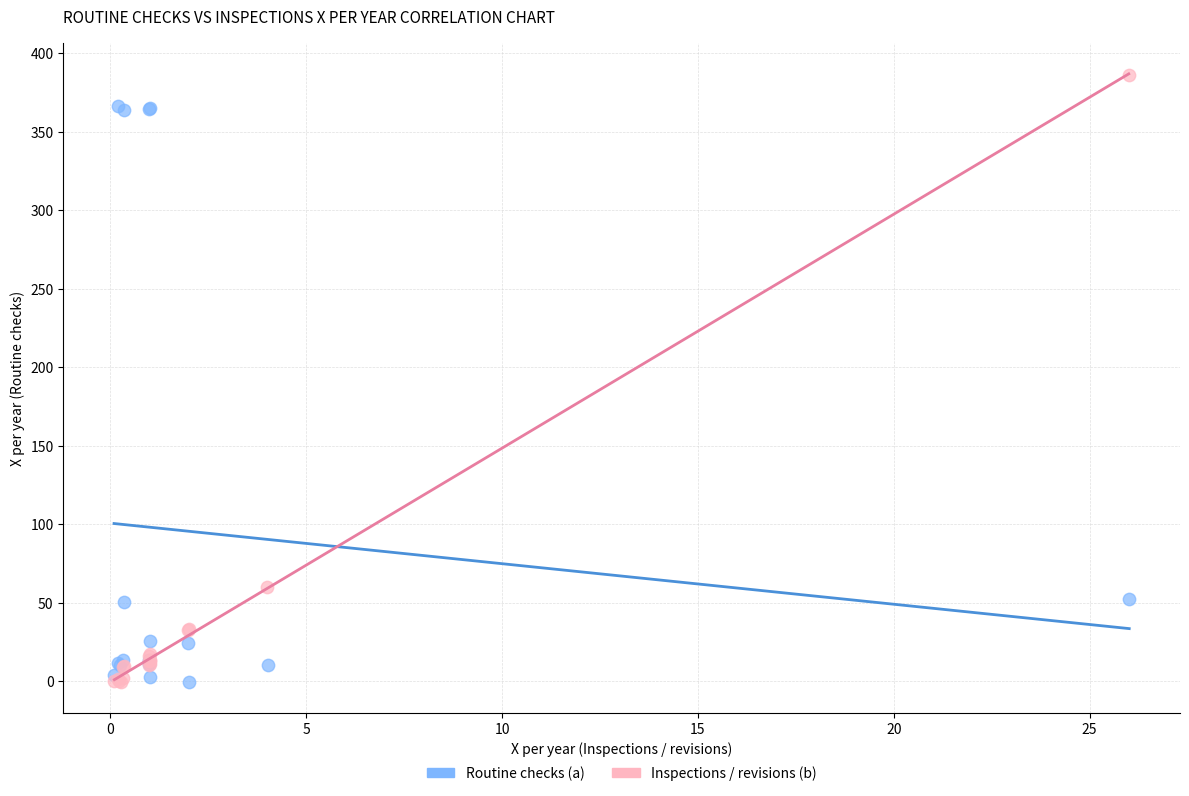

Which series contains the highest Y value?

Inspections / revisions (b)